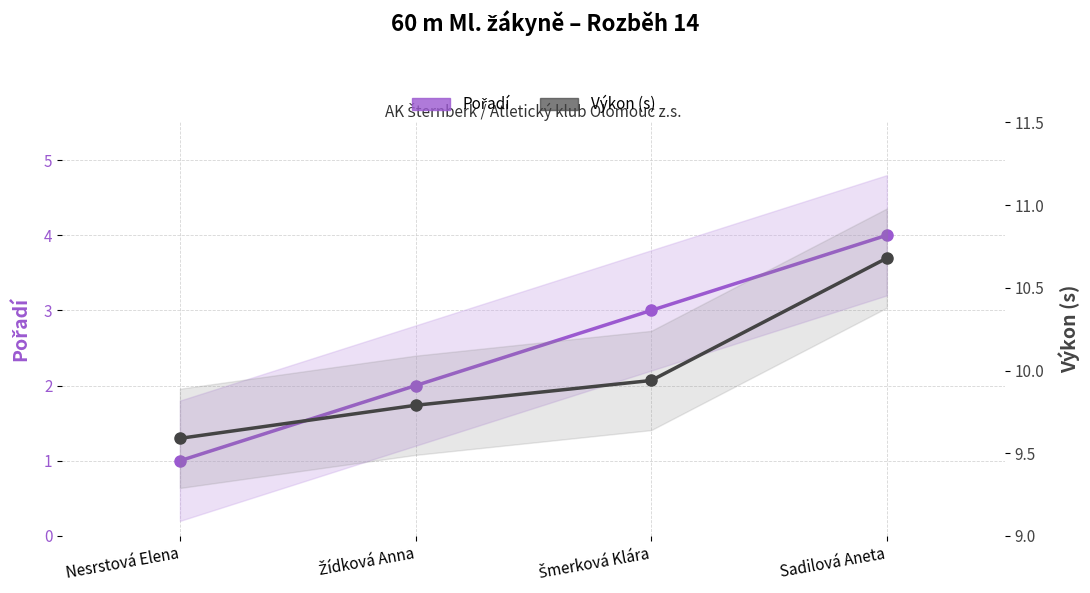

List the series in order of their overall mean, lowest first.

Pořadí, Výkon (s)